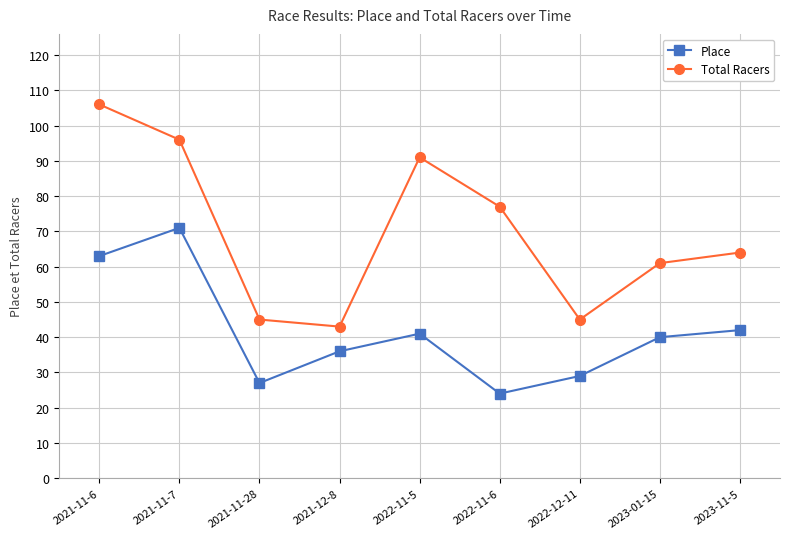

What is the sum of all Total Racers values?

628